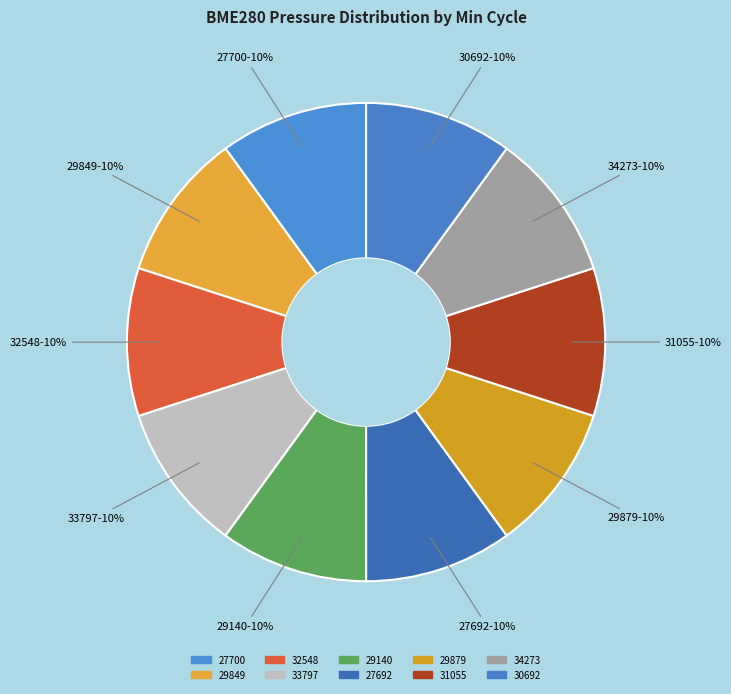

What percentage is the 32548 slice, to the nearest percent?

10%